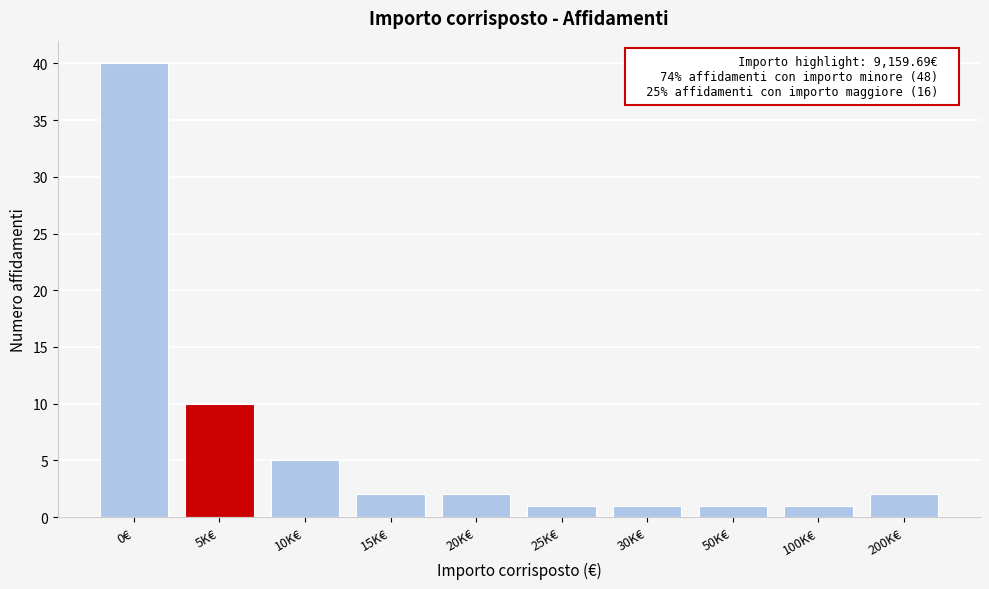

Reading left to right, list all the values displayed in this chart.

40	10	5	2	2	1	1	1	1	2